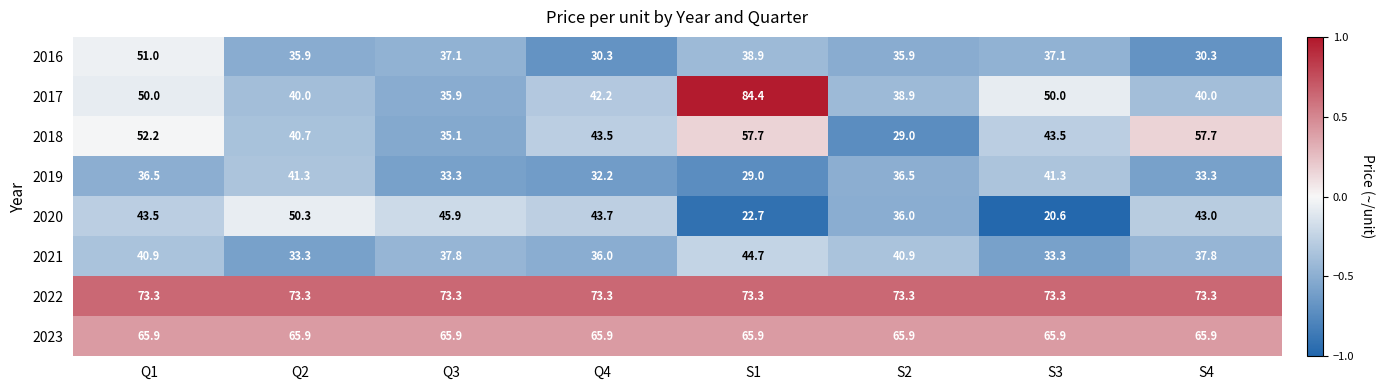

What is the difference between the second highest and minimum values in the 2016 series?

8.6